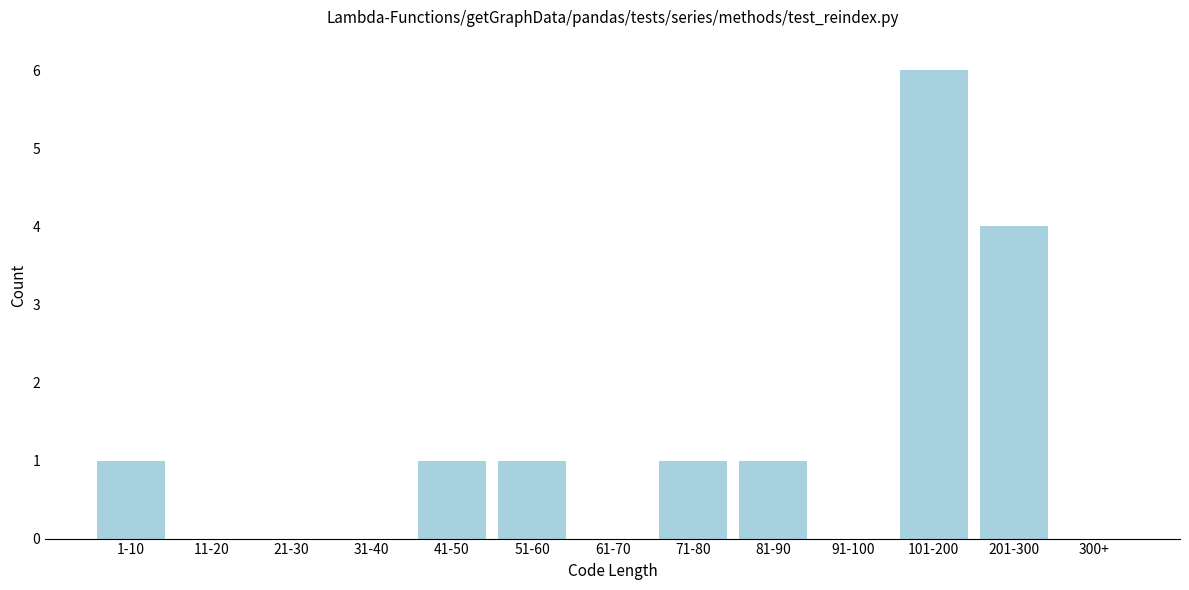

Reading left to right, transcribe all the data shown in this chart.

1-10=1	11-20=0	21-30=0	31-40=0	41-50=1	51-60=1	61-70=0	71-80=1	81-90=1	91-100=0	101-200=6	201-300=4	300+=0